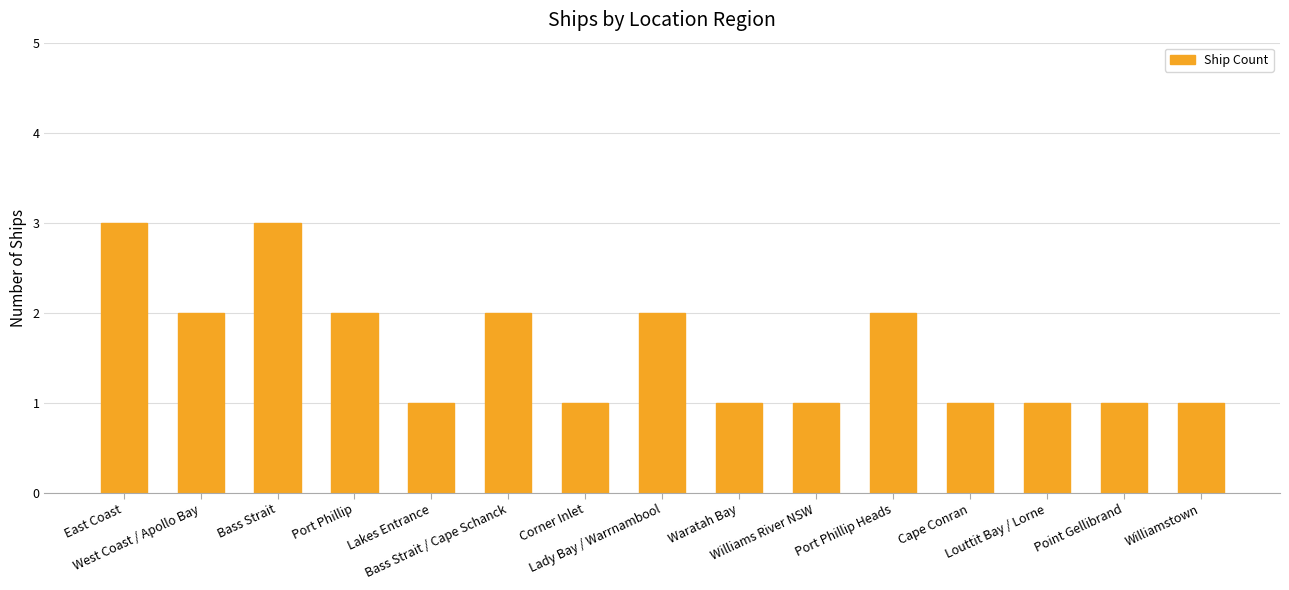

What is the value of the 4th bar from the left?

2